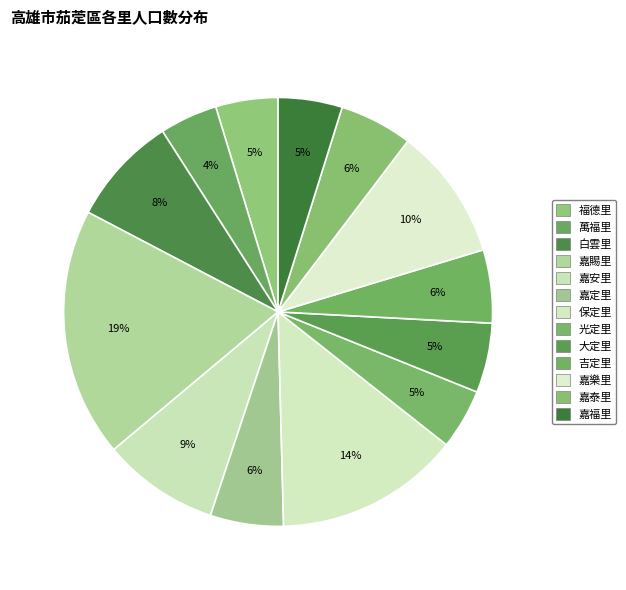

Count the number of slices in the pie.

13